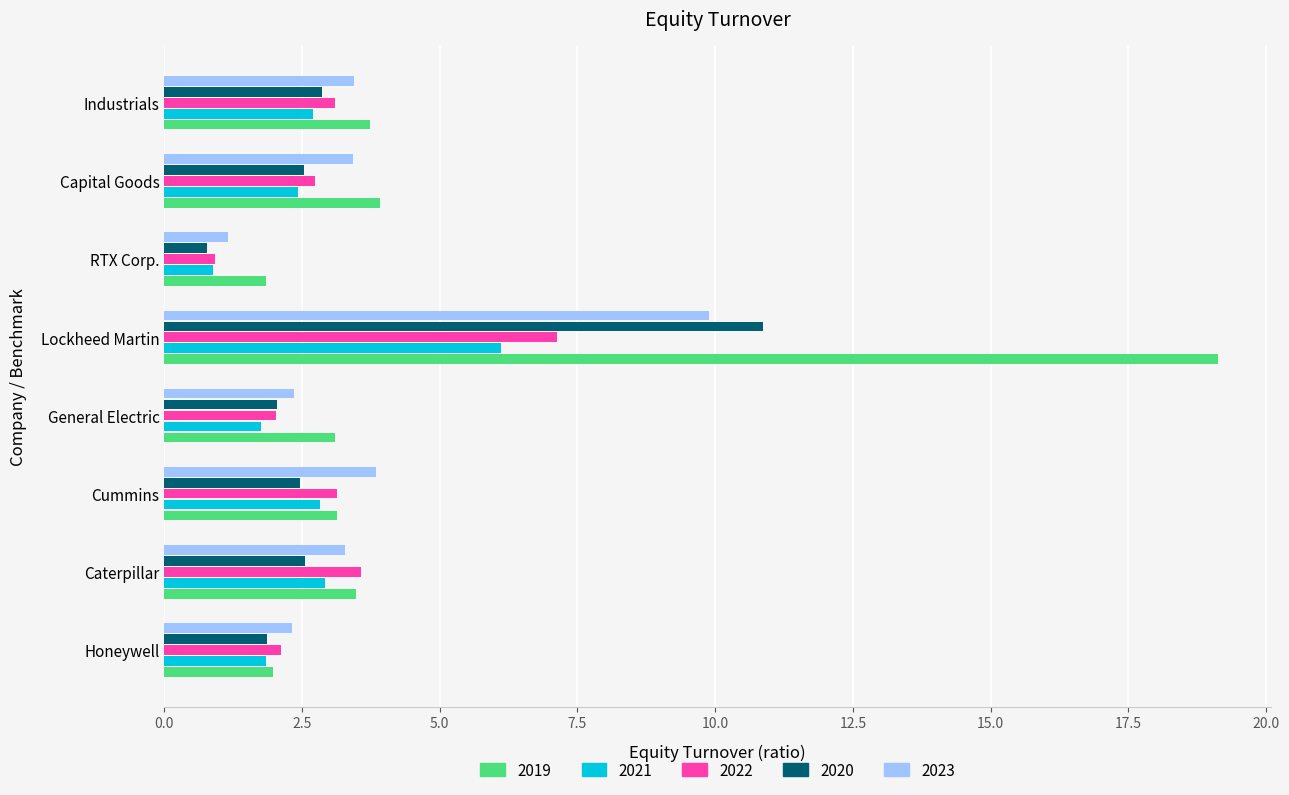

What is the total value across all series at Caterpillar?

15.8